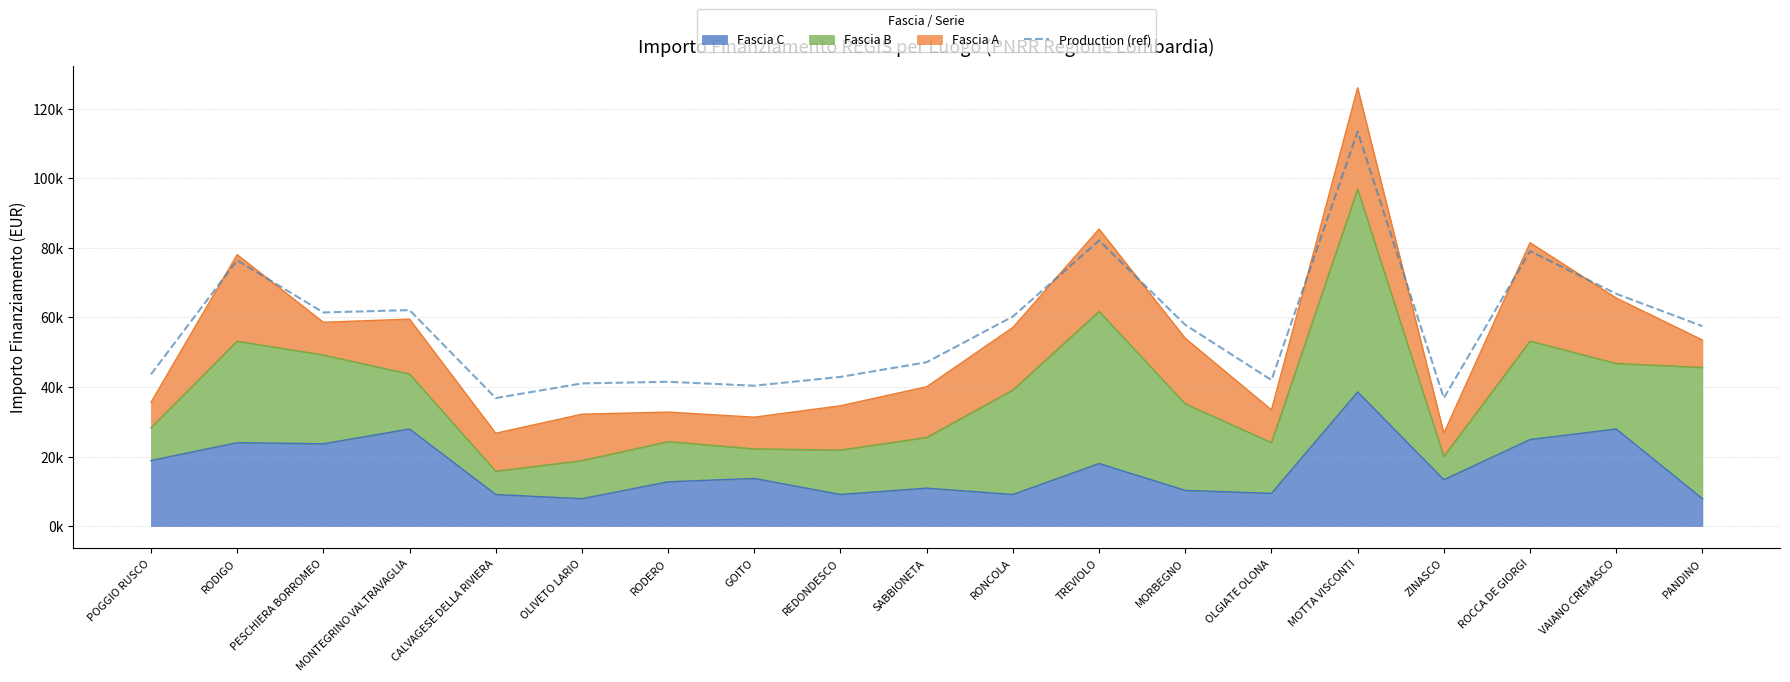

What is the change in value from MORBEGNO to OLGIATE OLONA?

-15867.5